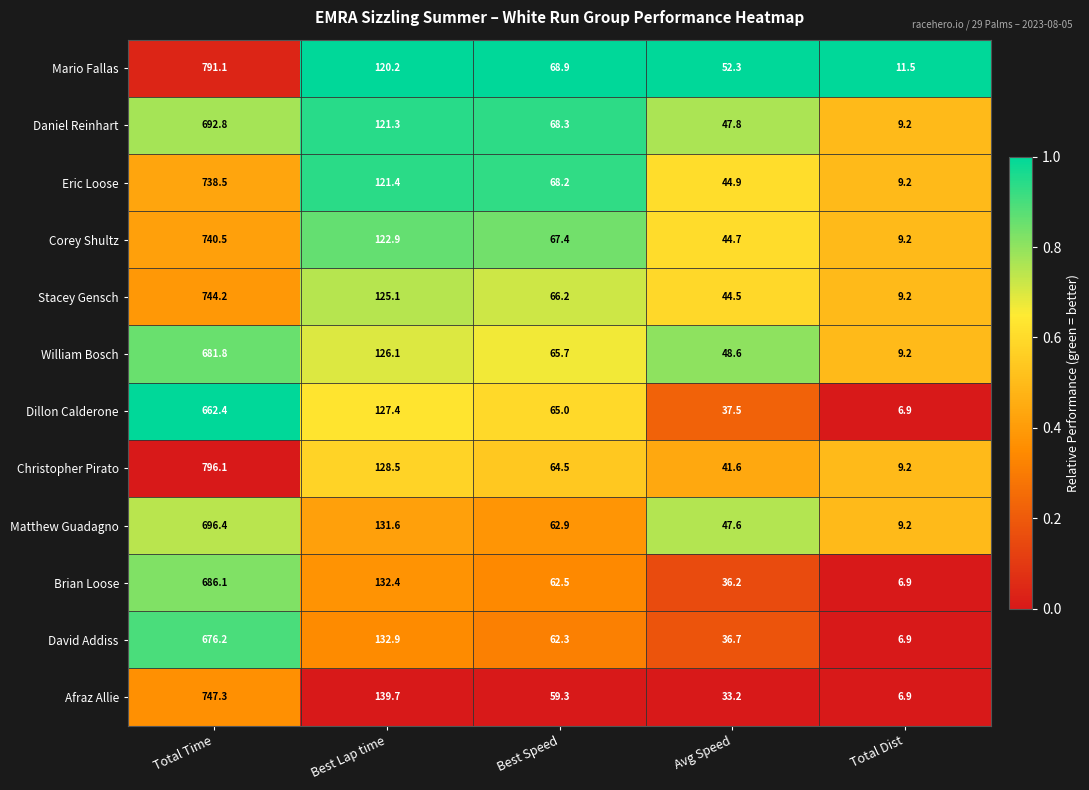

What is the difference between the maximum and minimum values in the Mario Fallas series?

779.6